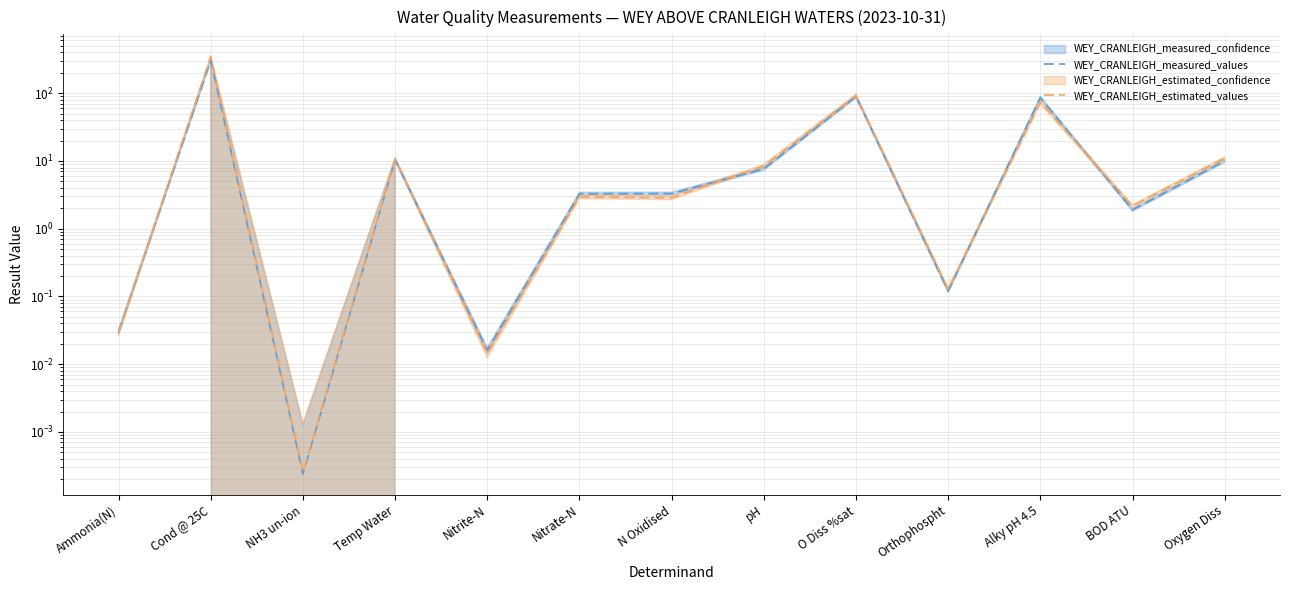

True or false: WEY_CRANLEIGH_measured_values and WEY_CRANLEIGH_estimated_values intersect in this chart.

True